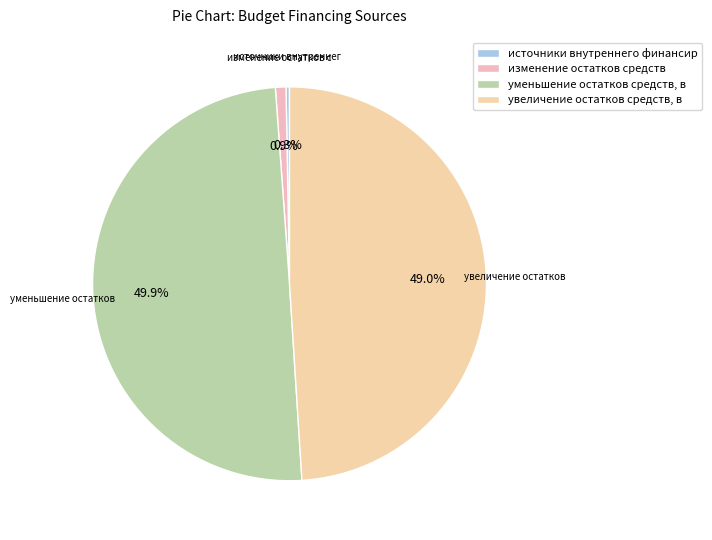

Which category has the smallest portion of the pie?

источники внутреннего финансир